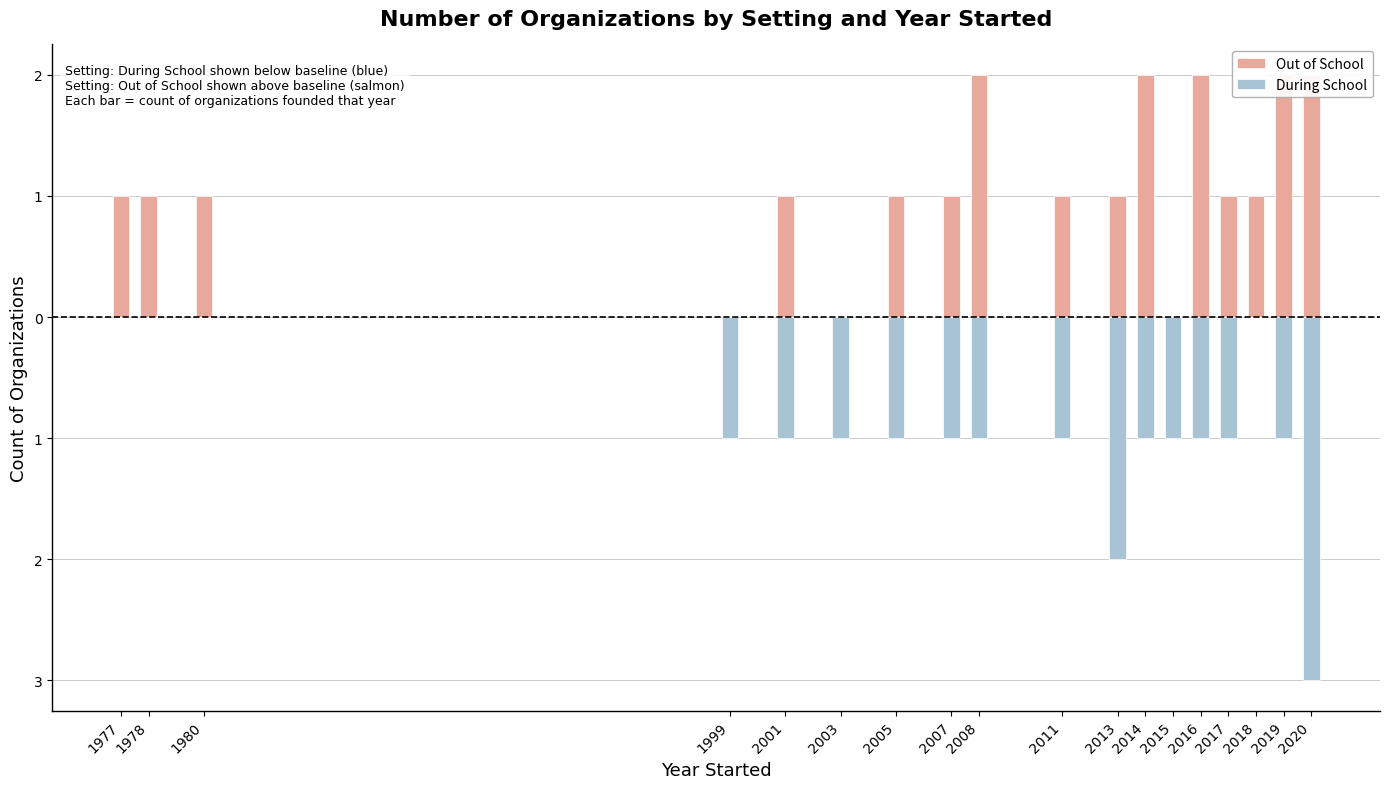

The During School series shows -1 at 1978. True or false?

False